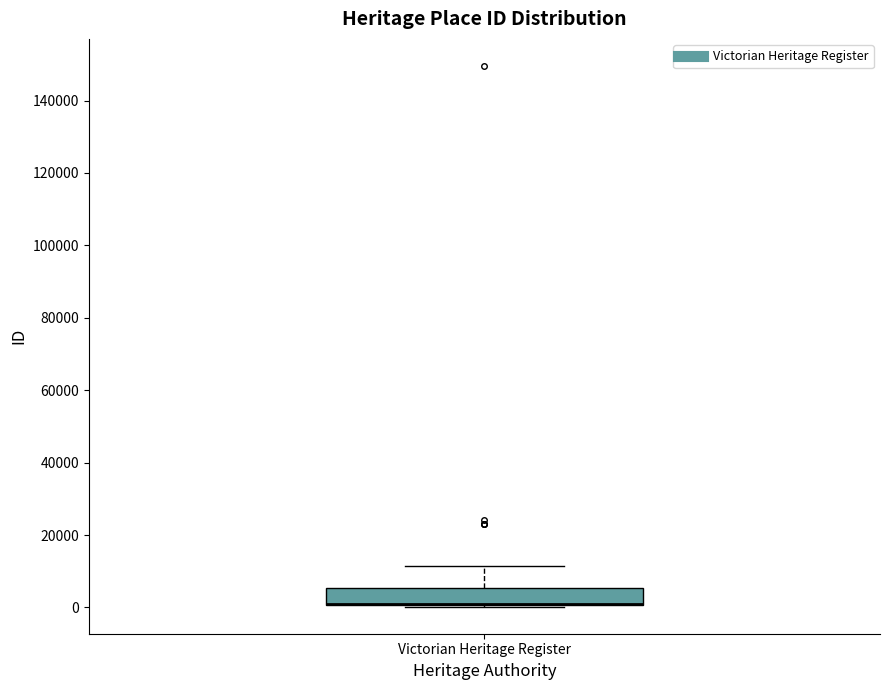

Read this box plot against the y-axis: the position of the median line, the range covered by the box, and the ends of both whiskers. The values are not printed on the chart, so give them approximately, as read against the axis.

median 0 (drawn on the box's lower edge), box 0 to 6000, whiskers 0 to 12000